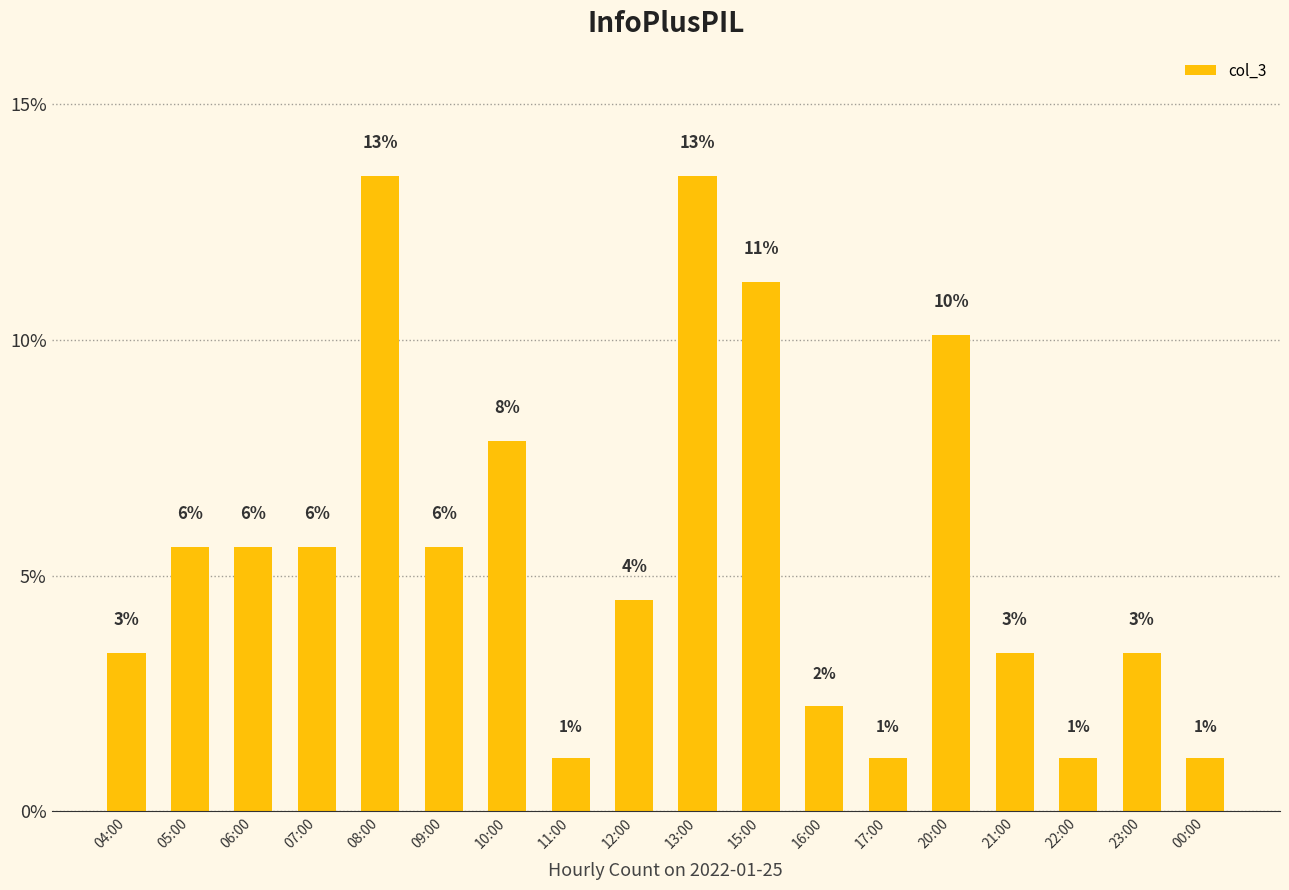

How many bars are there in total?

18